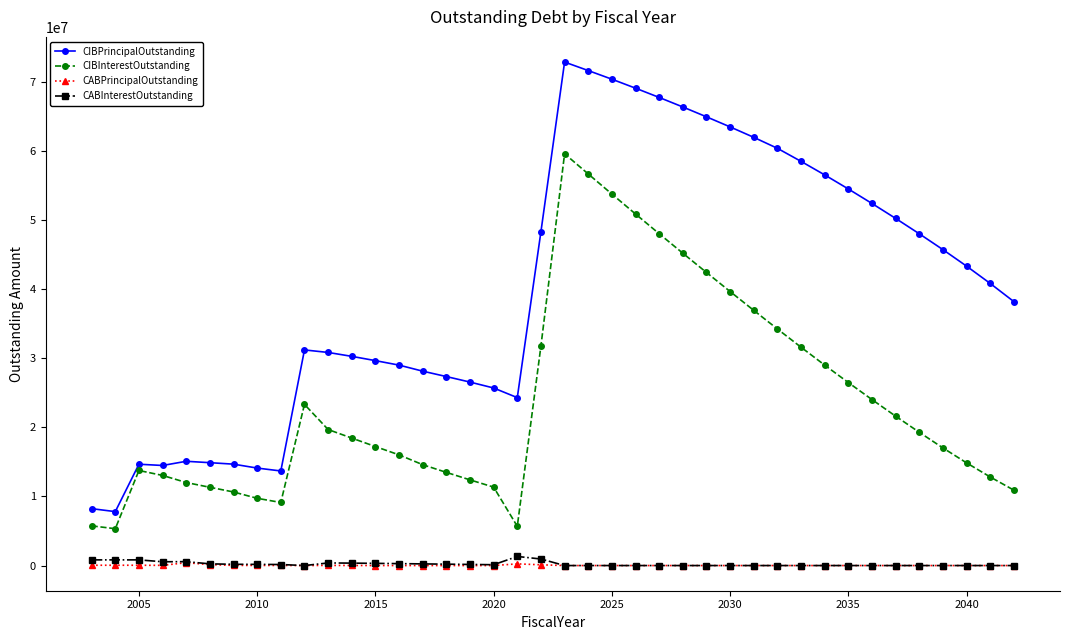

What is the value of the CABInterestOutstanding point at the 20th from the left?

946373.5